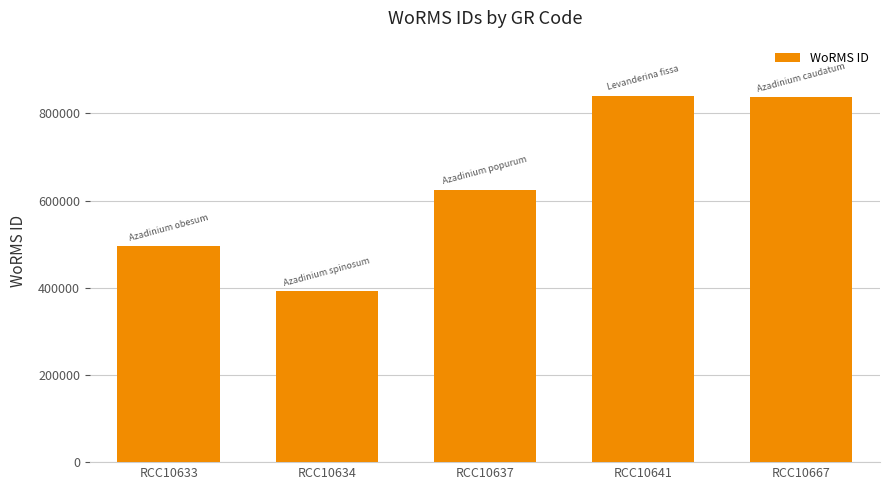

What is the maximum value shown in the chart?

840689